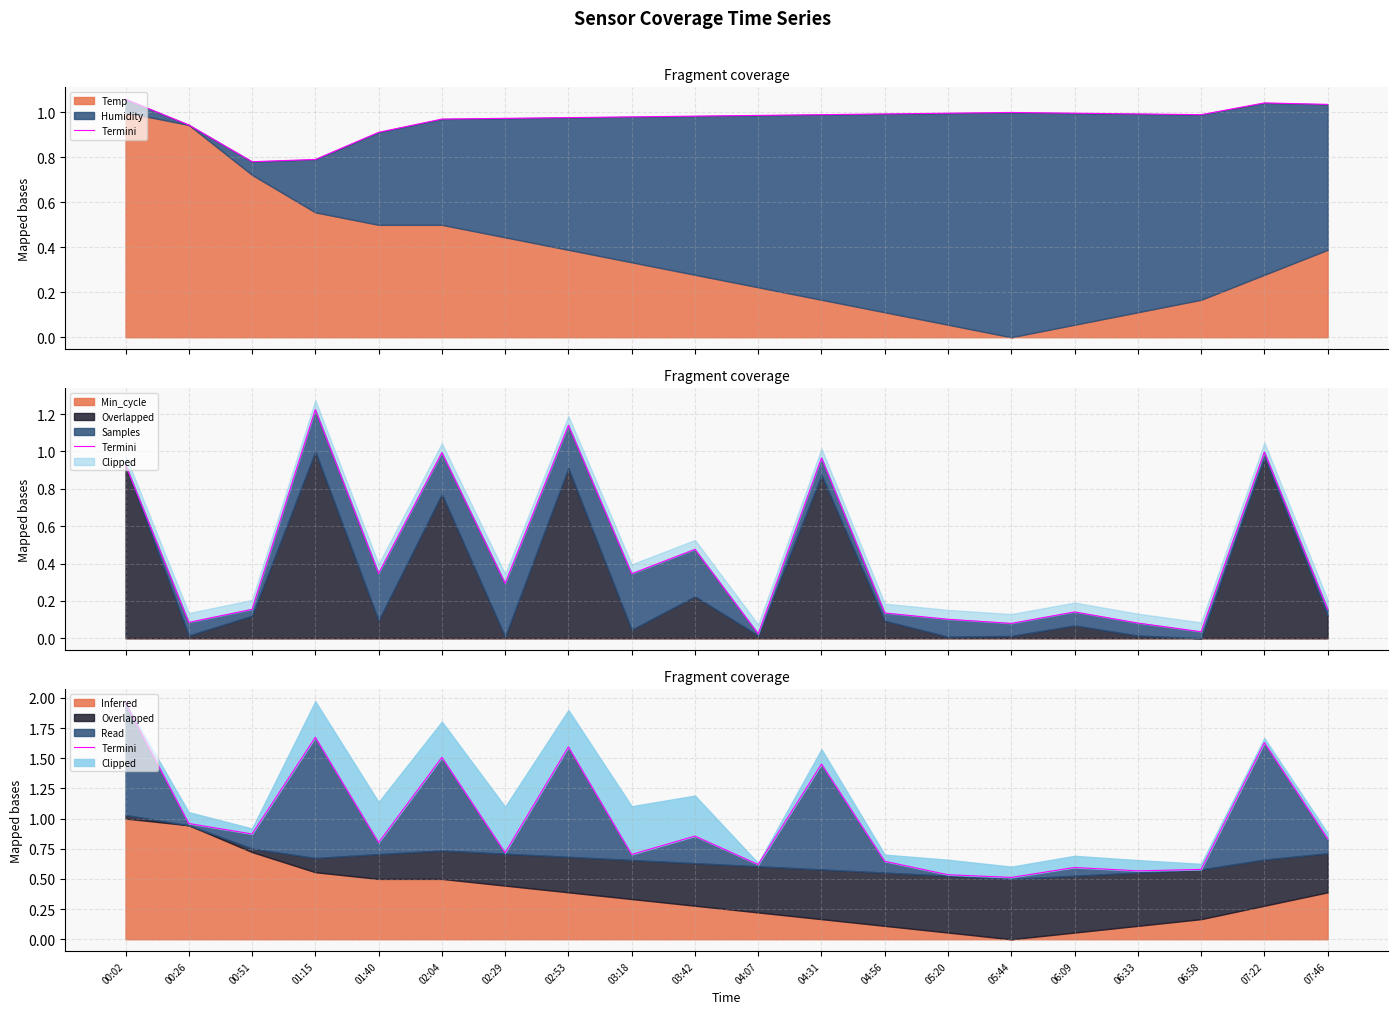

What is the difference between the maximum and second lowest values?

1.4